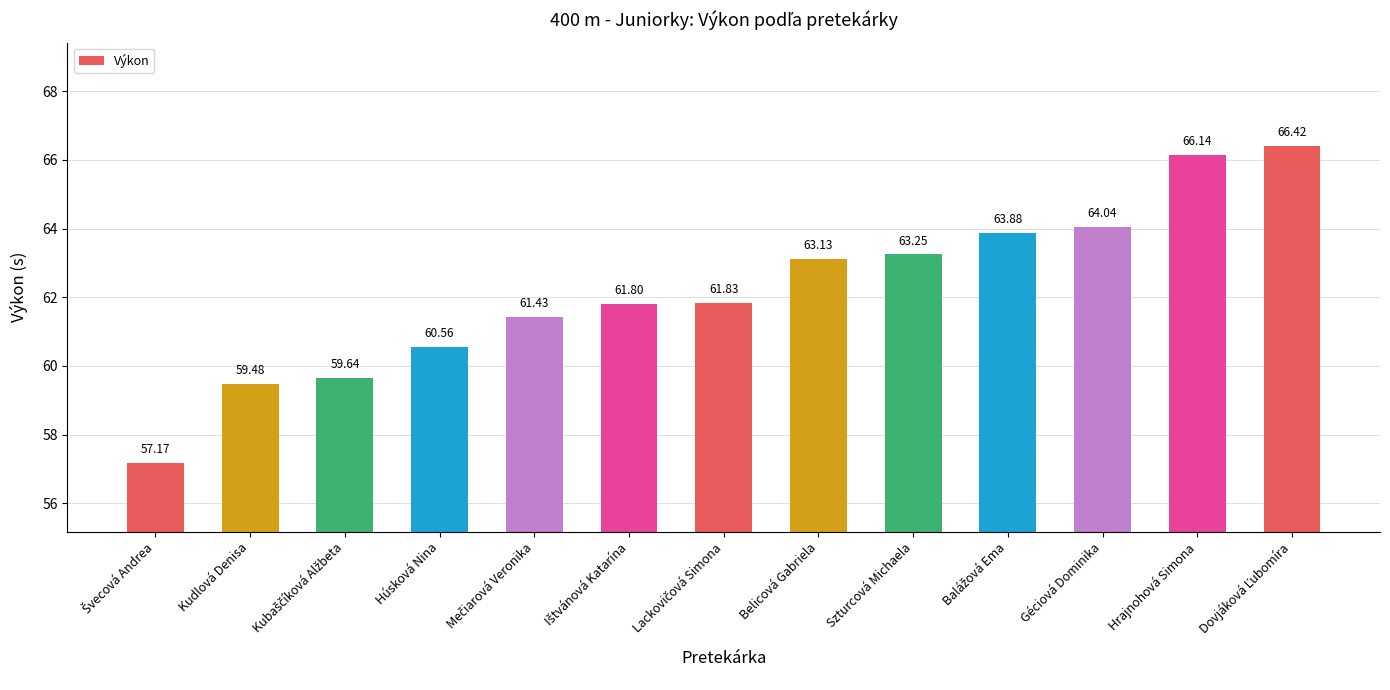

What is the smallest value displayed?

57.2